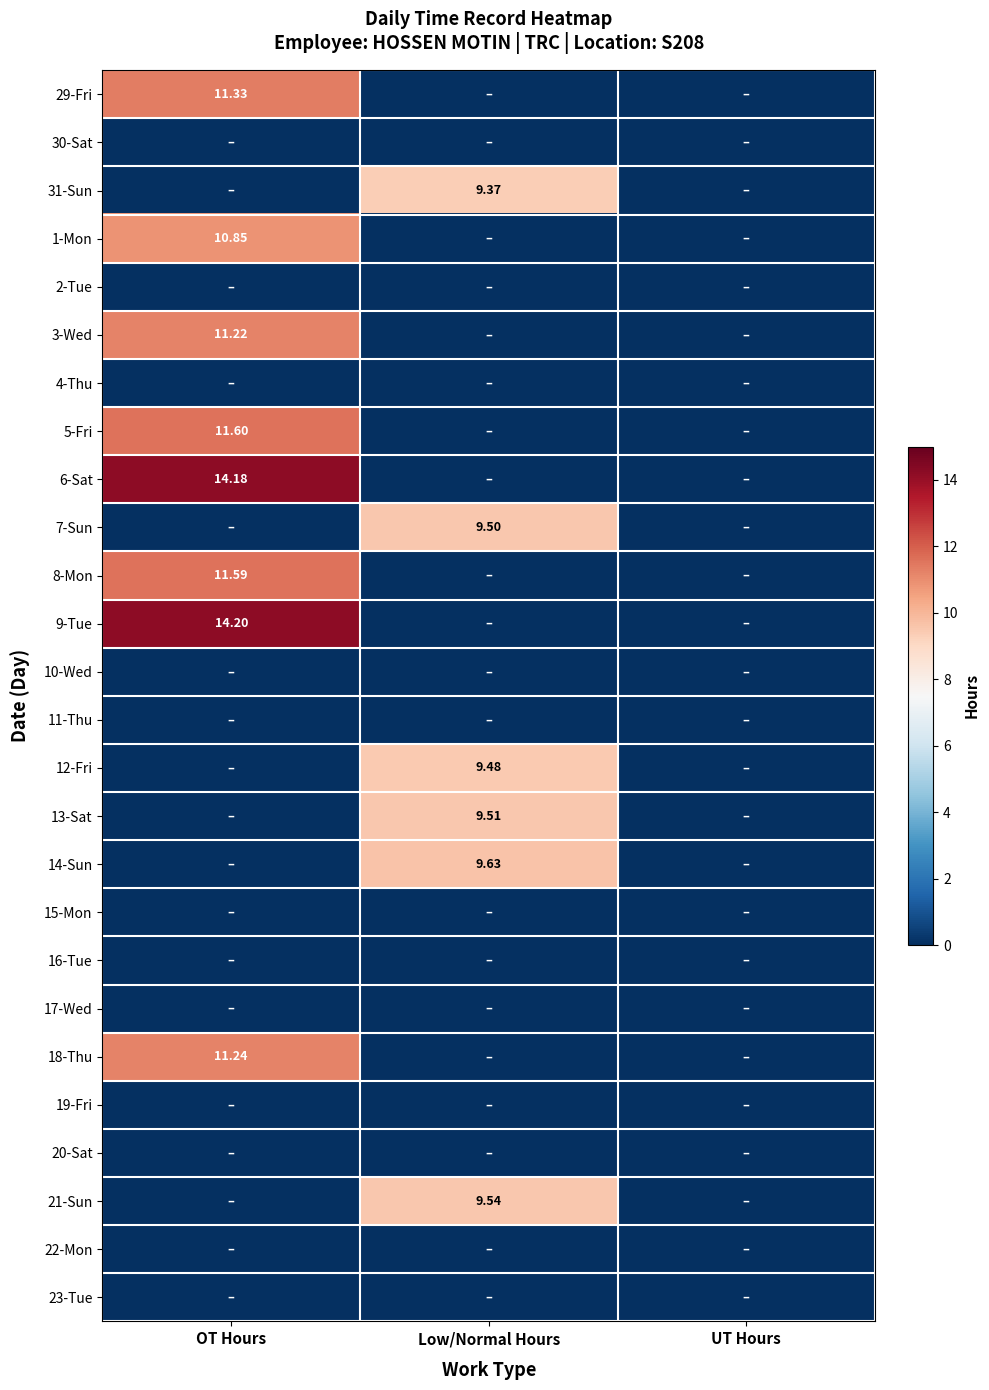

What is the difference between the maximum and second lowest values in the 14-Sun series?

9.6